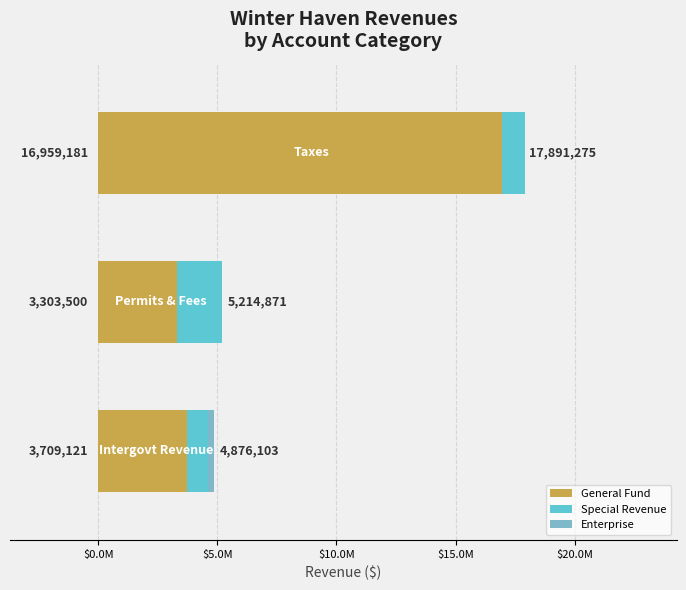

What are all the series names shown in the legend?

General Fund, Special Revenue, Enterprise